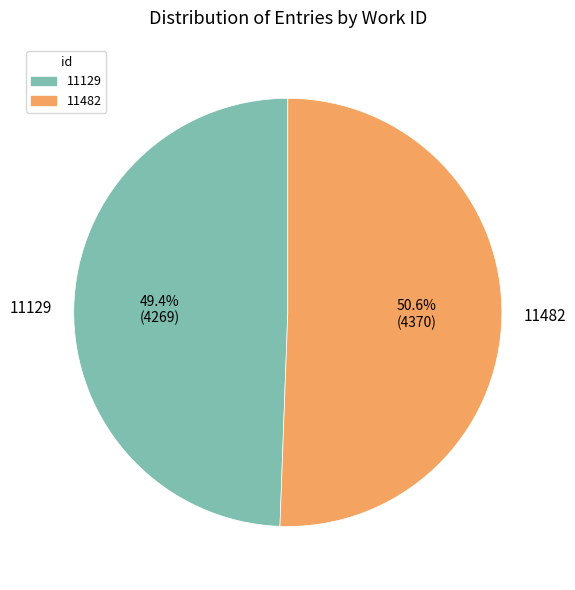

Count the number of slices in the pie.

2